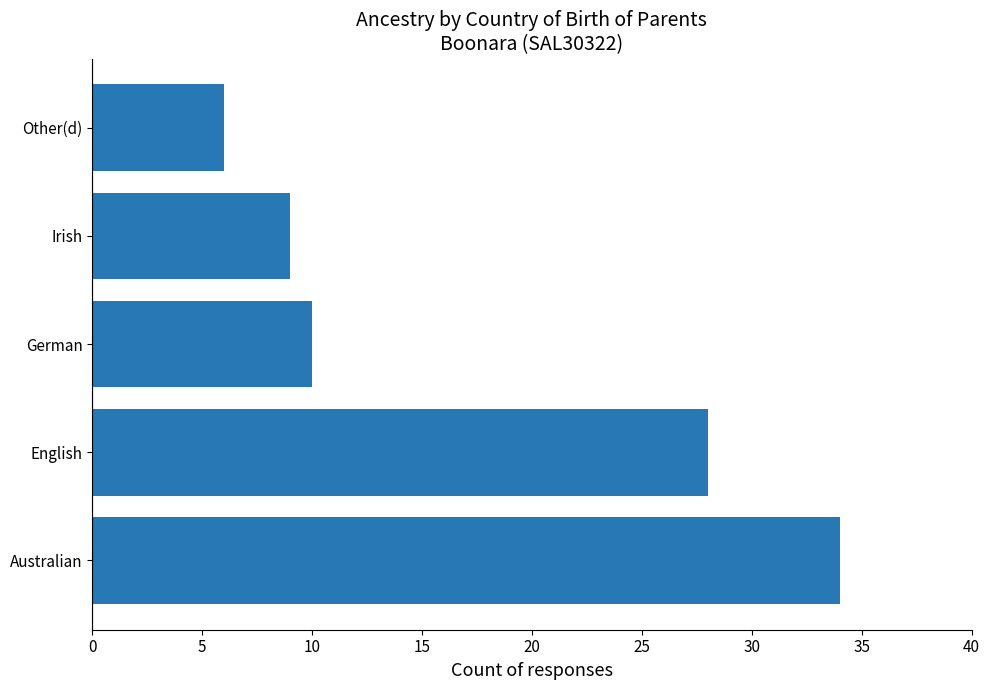

How many values are below 10?

2